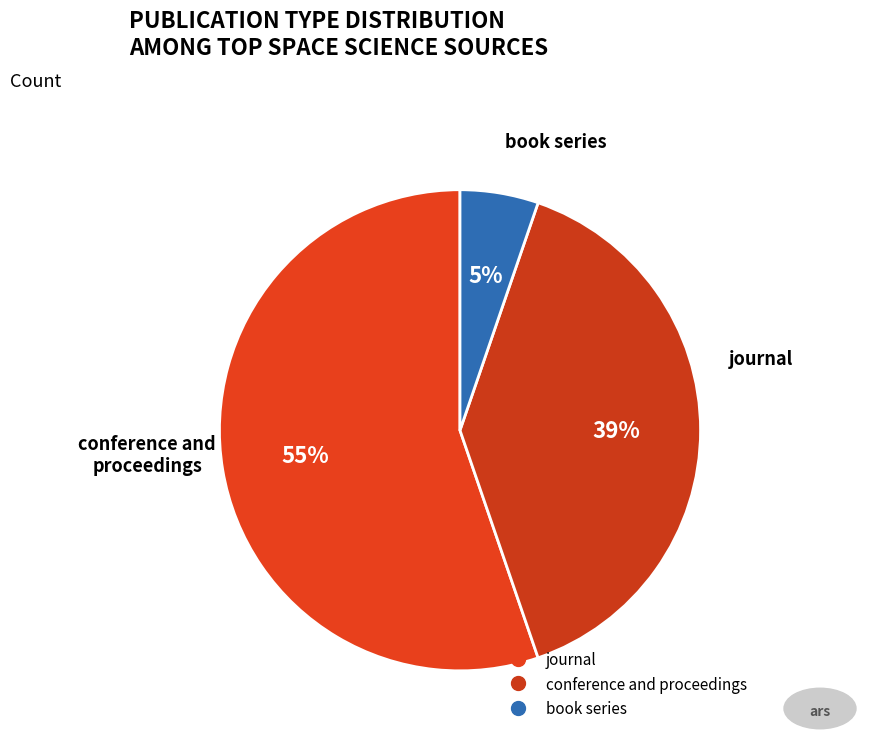

True or false: journal accounts for 46% of the total.

False